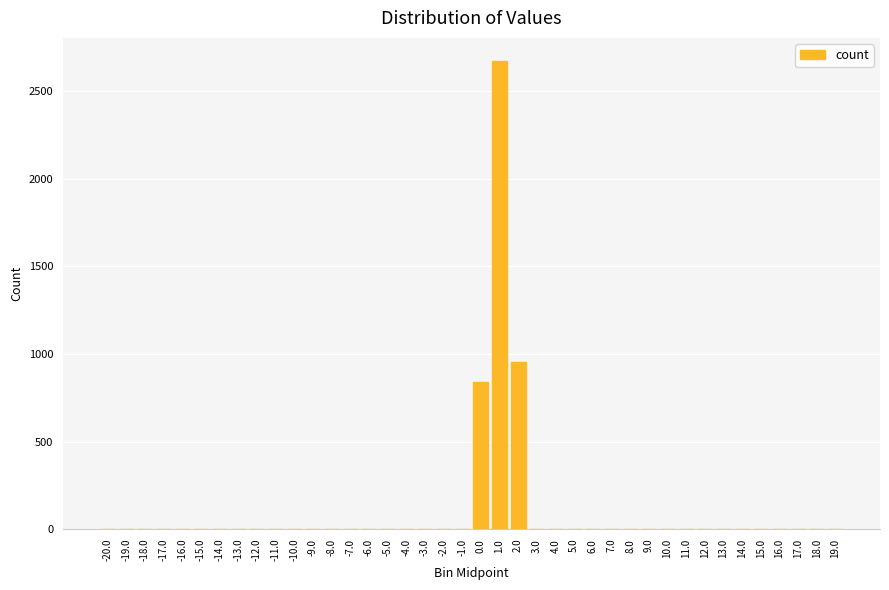

Does the chart contain stacked bars?

No